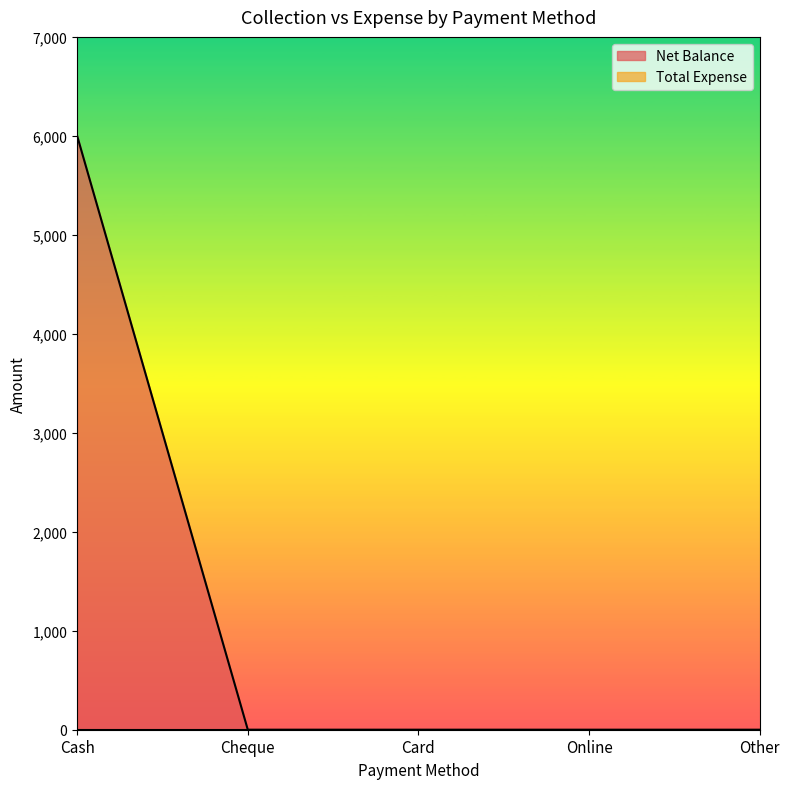

List the labels in order of value, largest first.

Cash, Cheque, Card, Online, Other